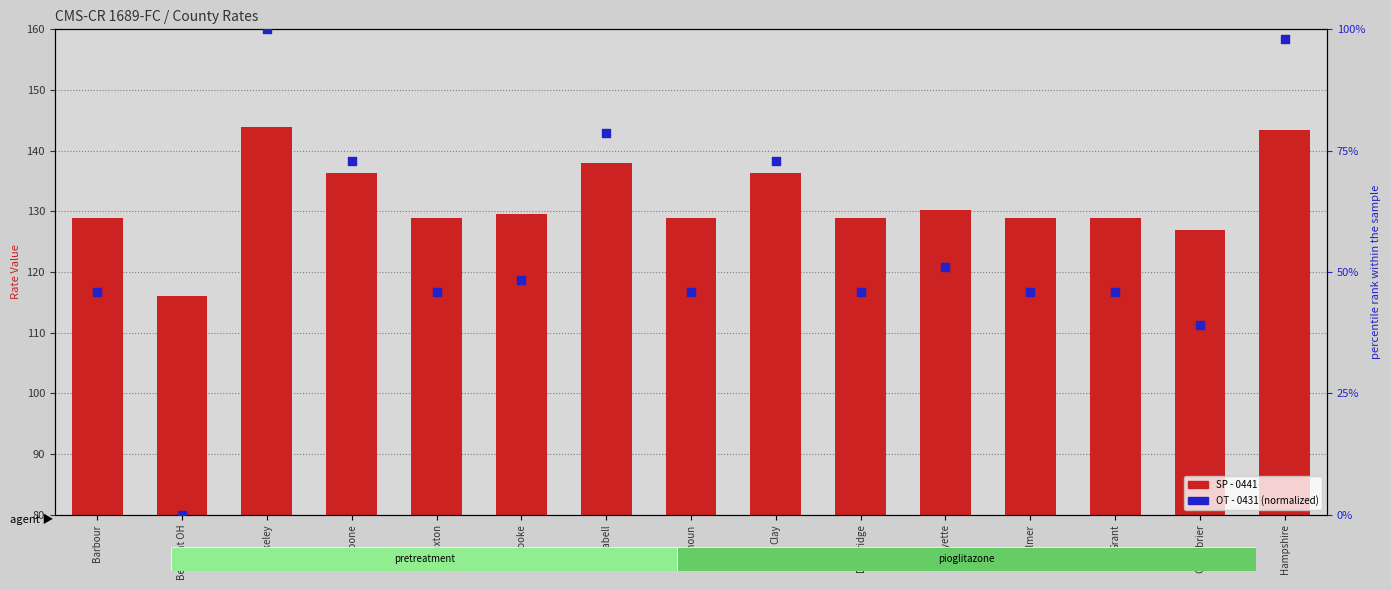

Is the value of SP - 0441 at Greenbrier greater than the value of OT - 0431 (normalized) at Fayette?

Yes